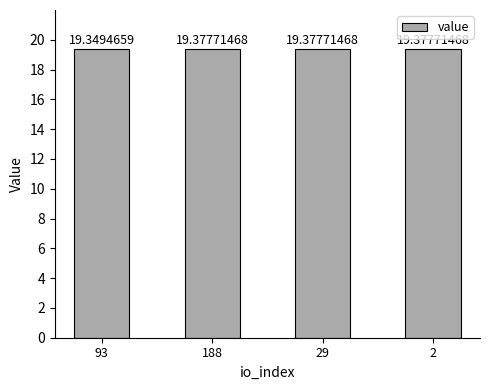

What is the label of the 4th bar from the left?

2